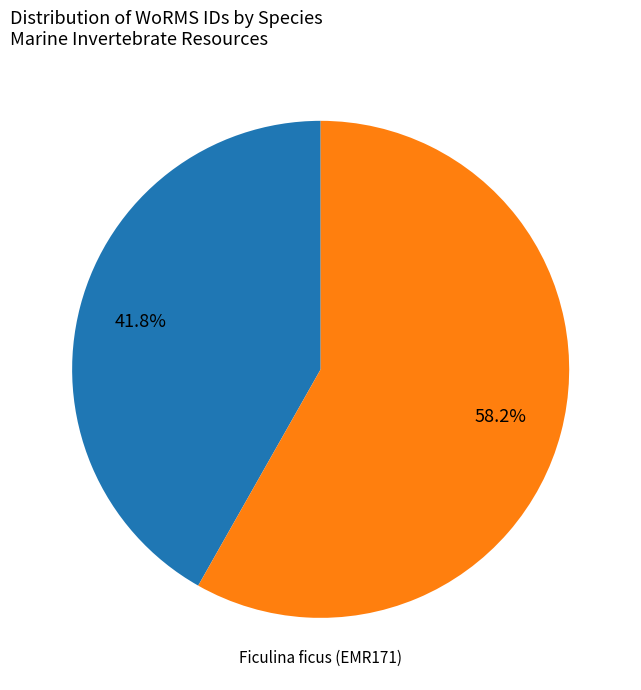

Is there any slice that represents more than half of the pie?

Yes